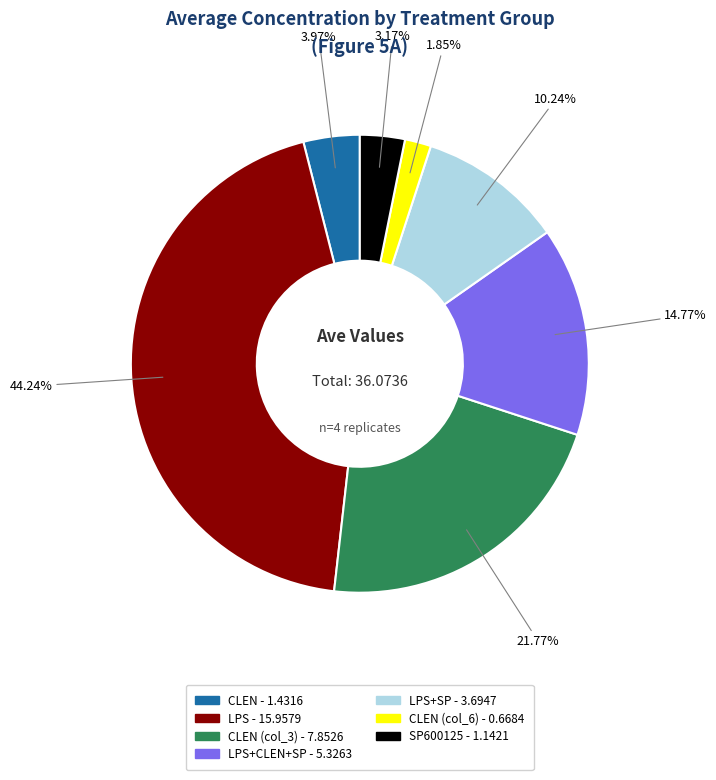

To the nearest percent, what is the difference between the largest and smallest slice percentages?

42%